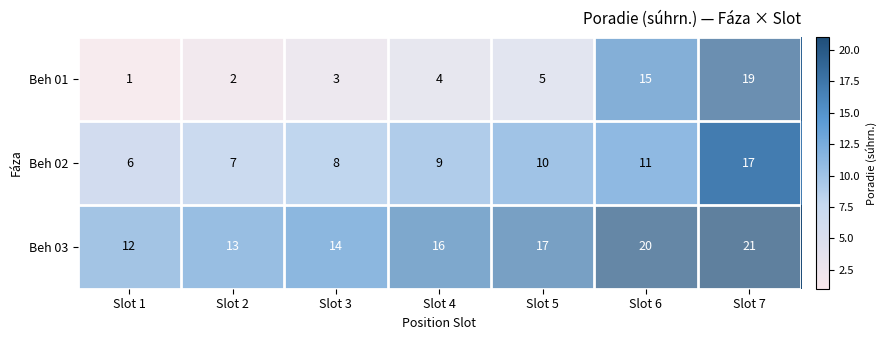

The Beh 01 series shows 4 at Slot 2. True or false?

False